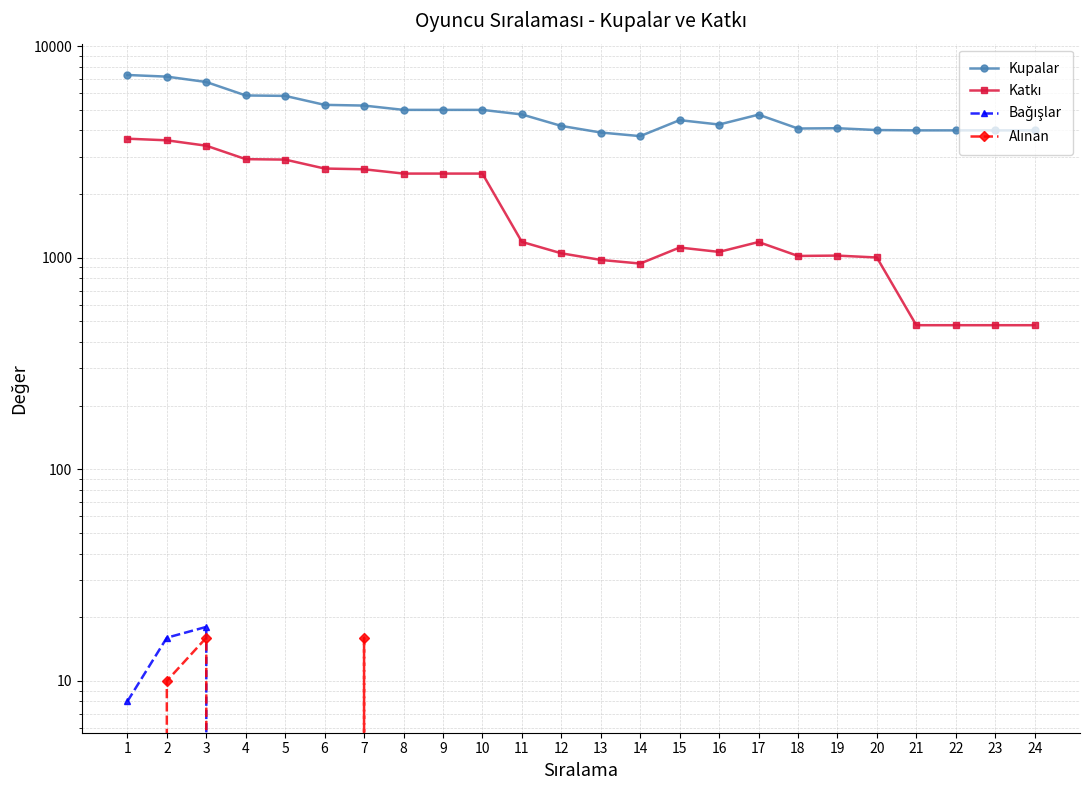

True or false: Alınan and Katkı cross at least once.

False